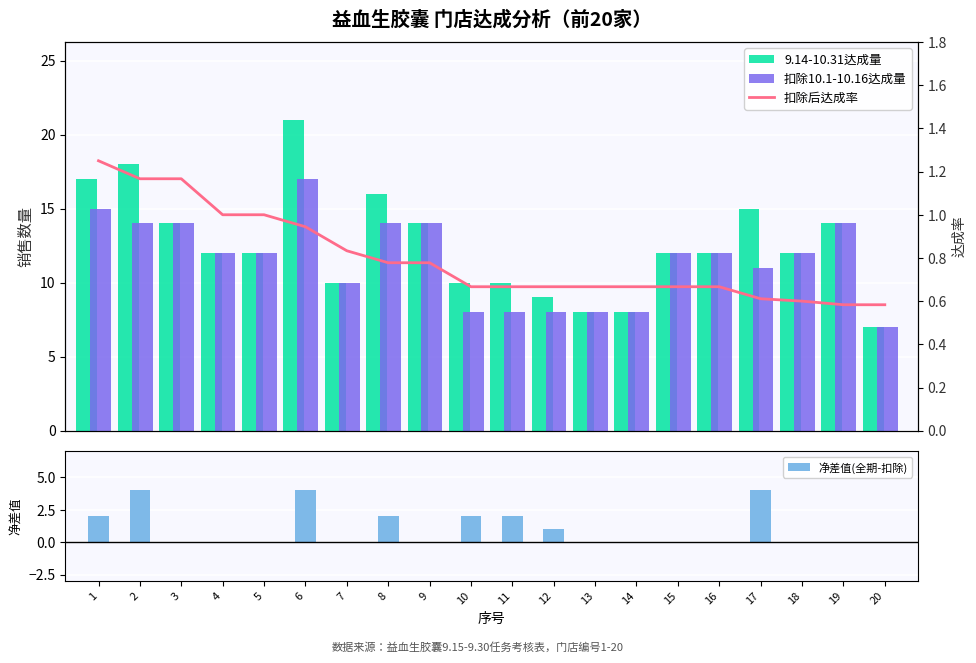

What is the approximate value of 扣除后达成率 at 19?

0.6